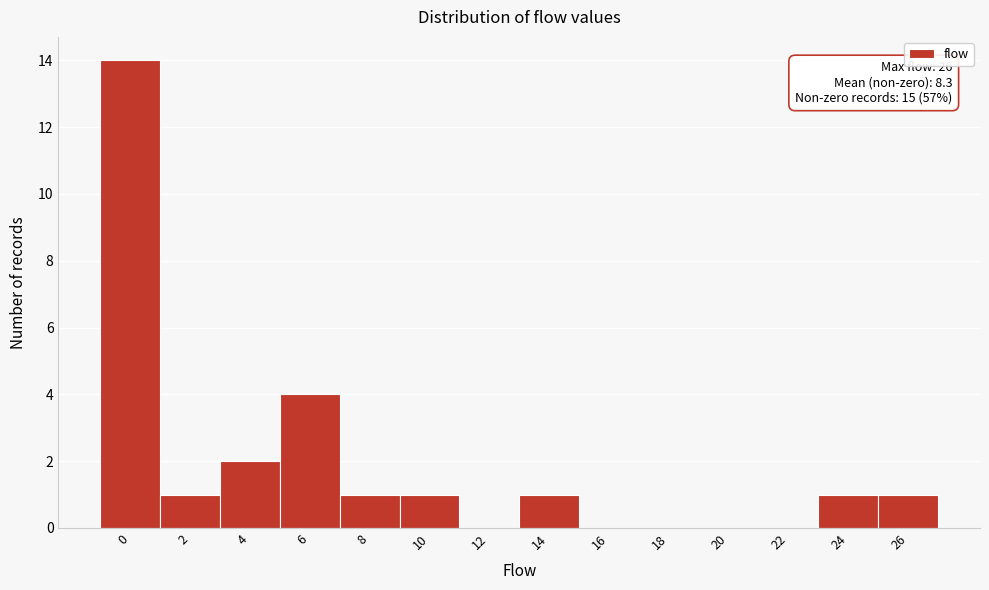

Reading right to left, list all the values displayed in this chart.

26=1	24=1	22=0	20=0	18=0	16=0	14=1	12=0	10=1	8=1	6=4	4=2	2=1	0=14